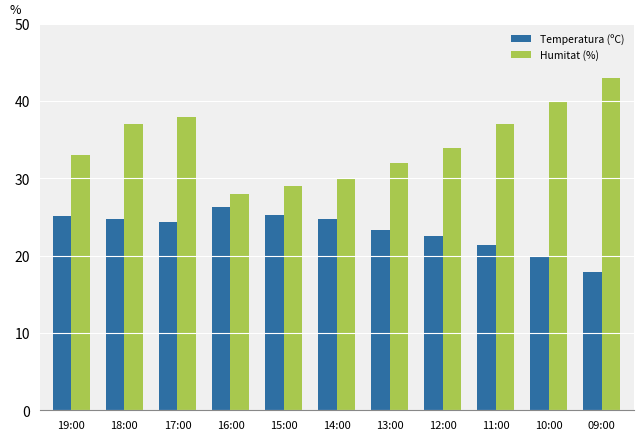

At which label does Humitat (%) first exceed 34?

18:00